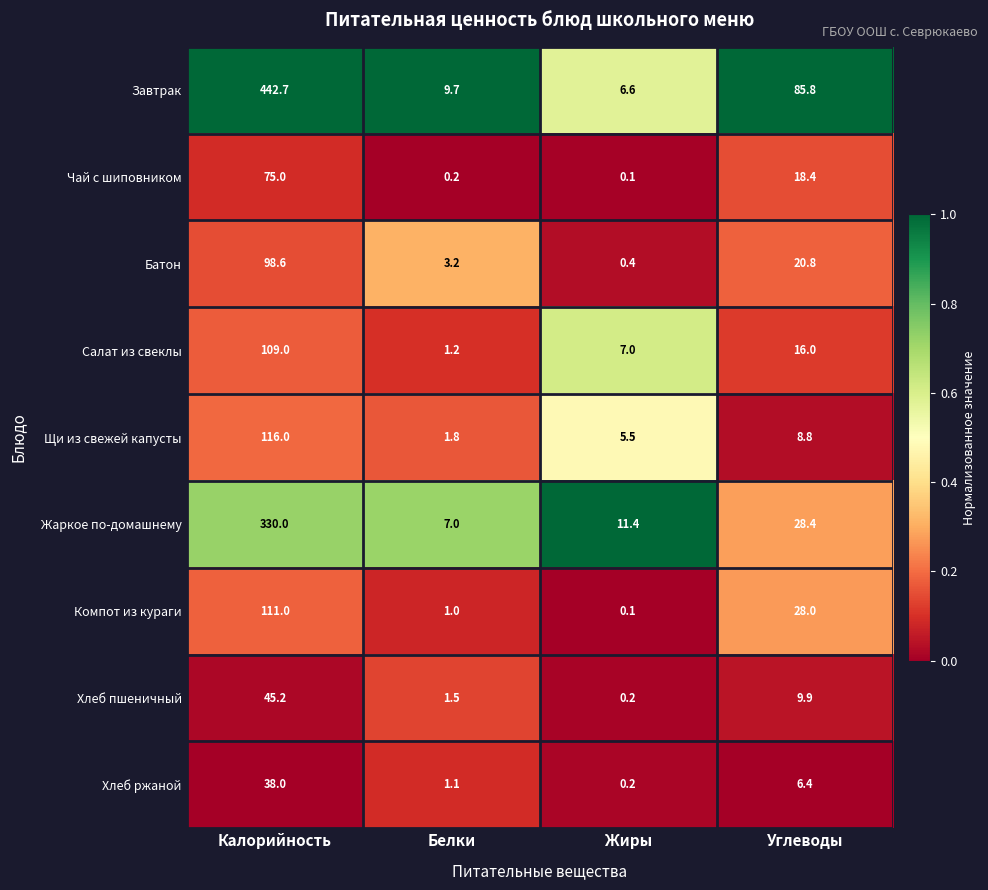

What is the difference between the maximum and minimum values in the Батон series?

98.2